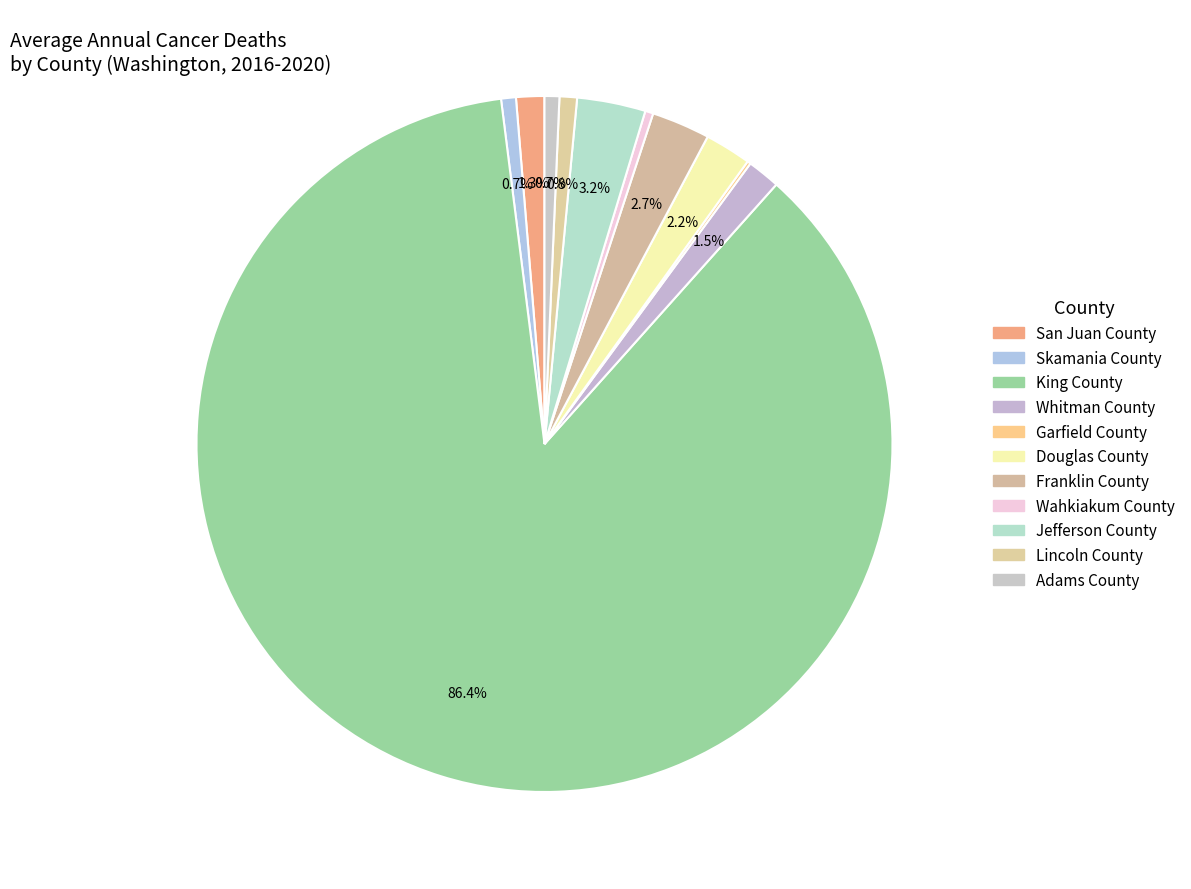

What is the majority slice?

King County